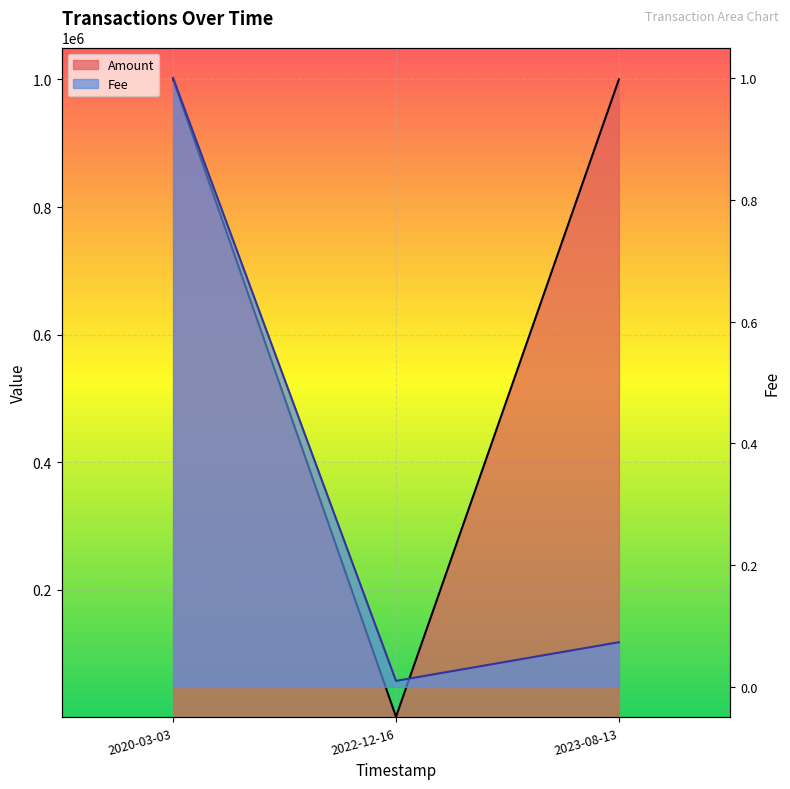

Rank the series by their average value, from highest to lowest.

Amount, Fee